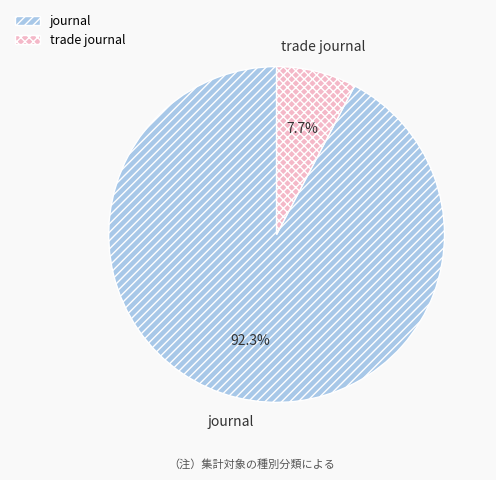

What portion of the pie excludes trade journal?

92.3%